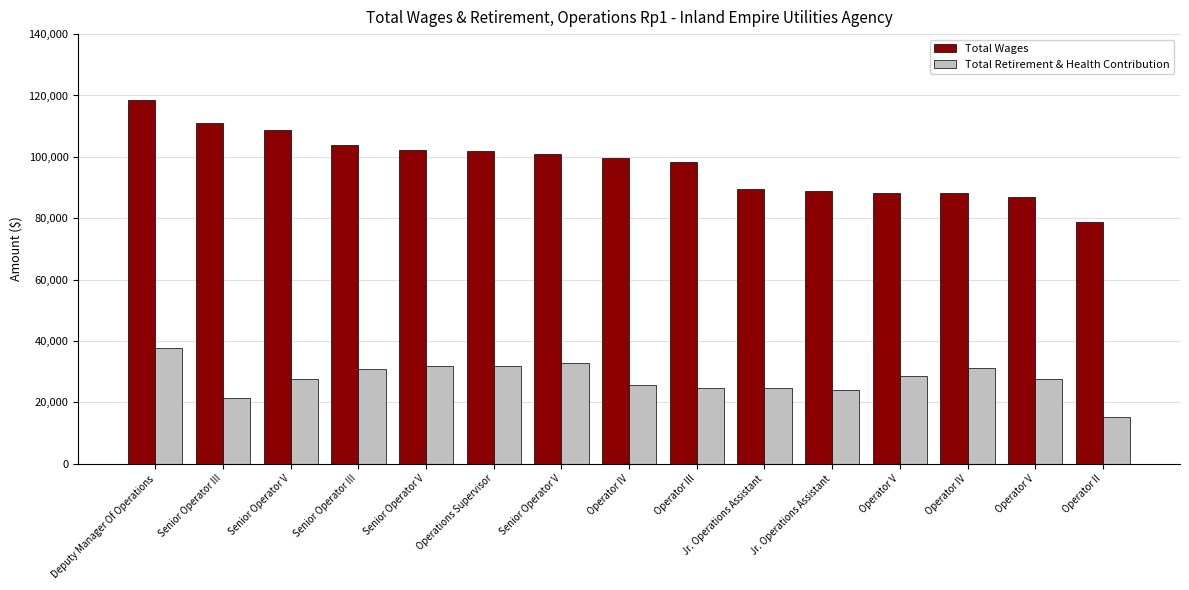

What are all the series names shown in the legend?

Total Wages, Total Retirement & Health Contribution